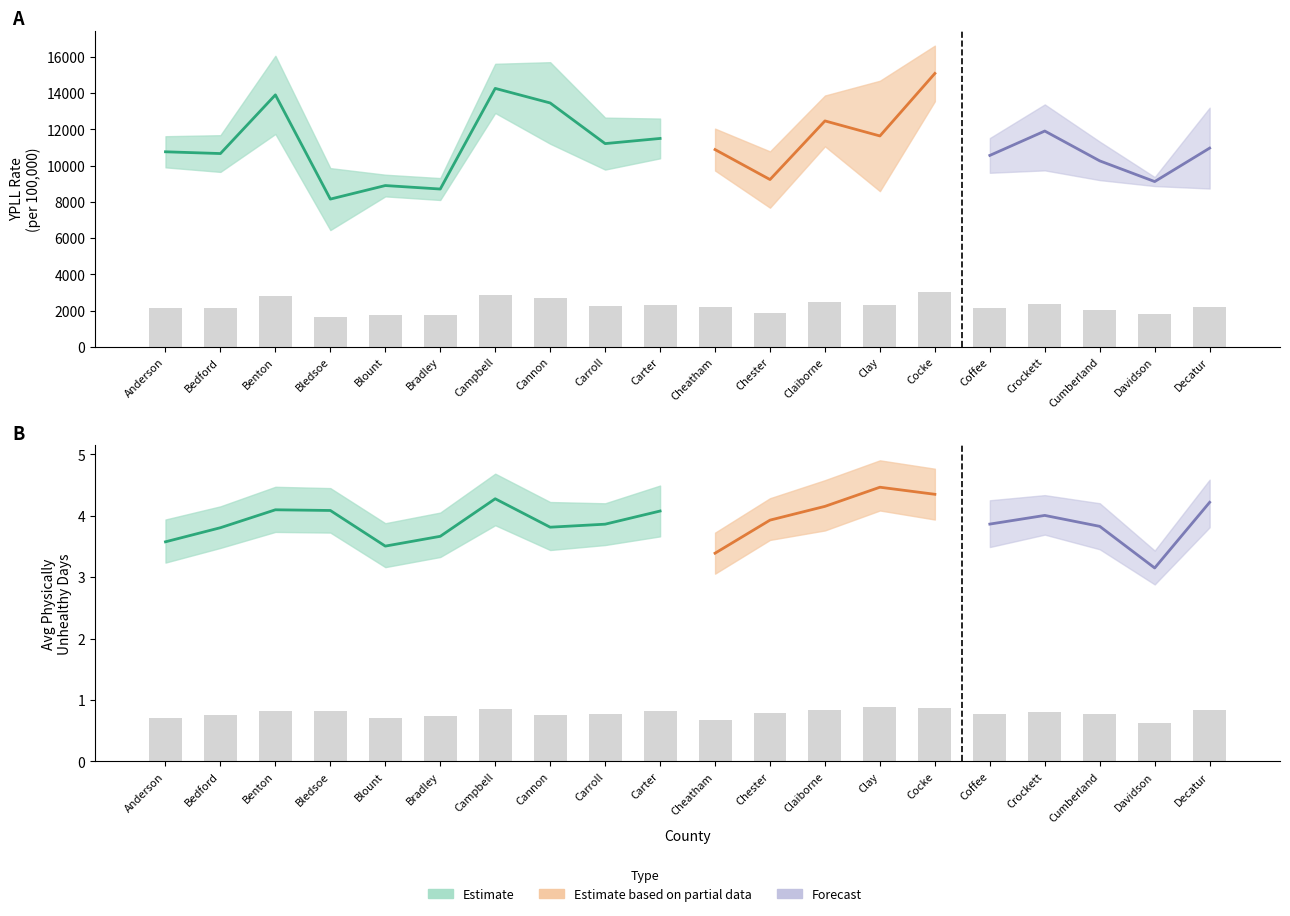

What is the sum of all YPLL Rate values?

223647.9